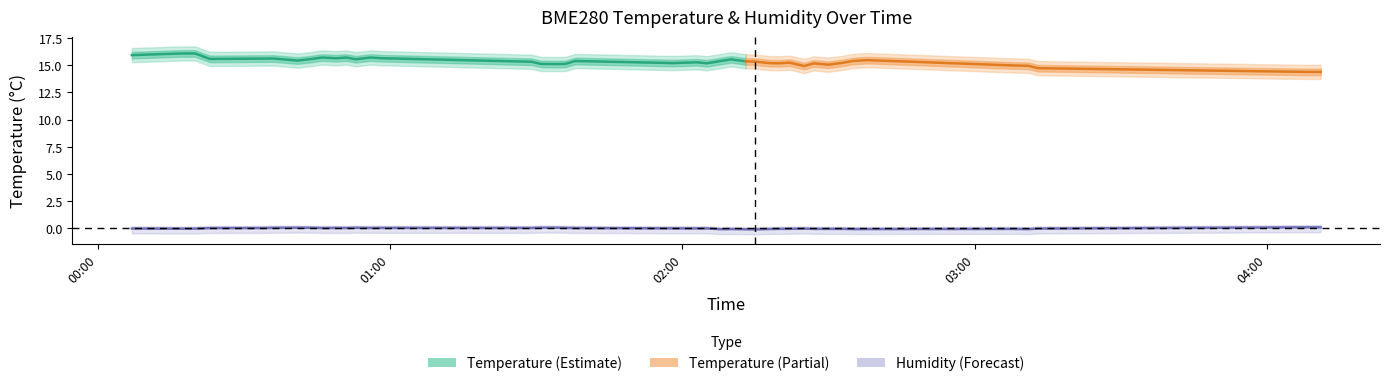

How many points are higher than both their immediate neighbors (excluding endpoints)?

9